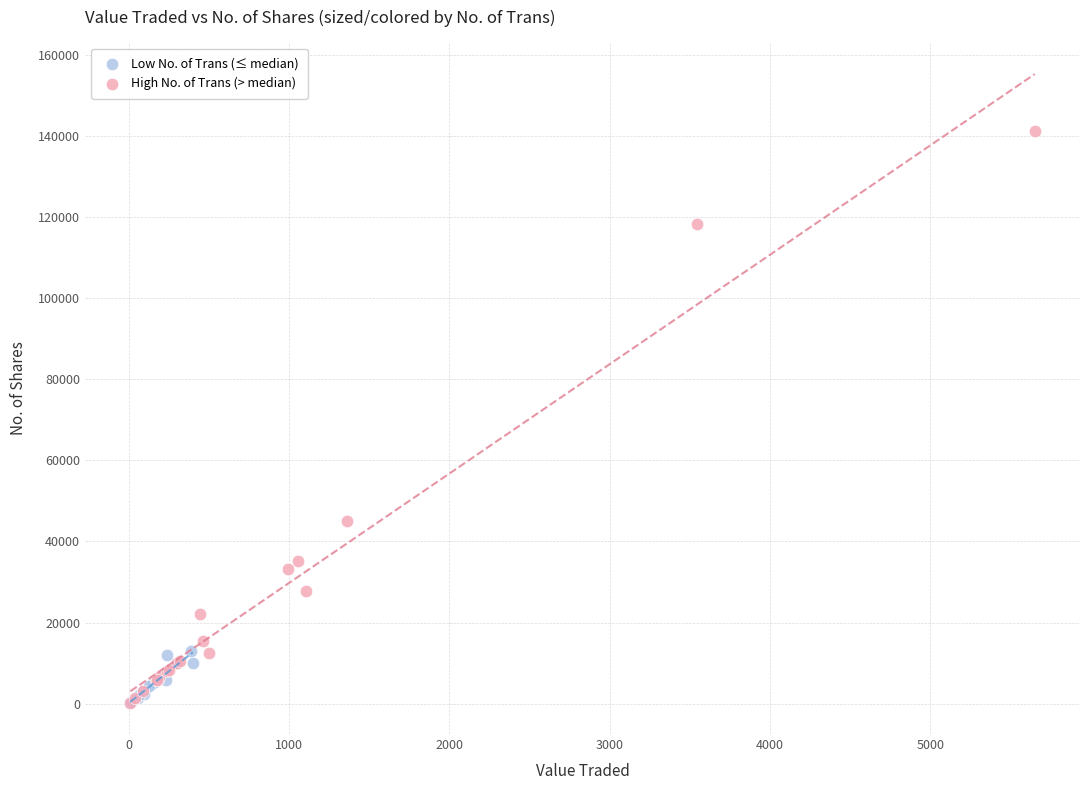

What are all the series names shown in the legend?

Low No. of Trans (≤ median), High No. of Trans (> median)